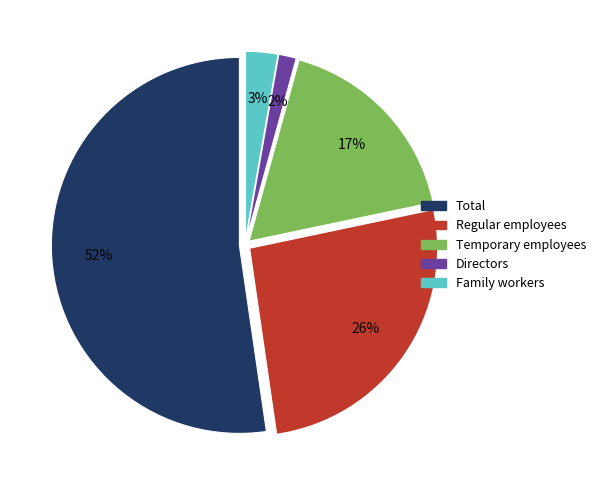

Is it true that Directors is 2% of the pie?

True